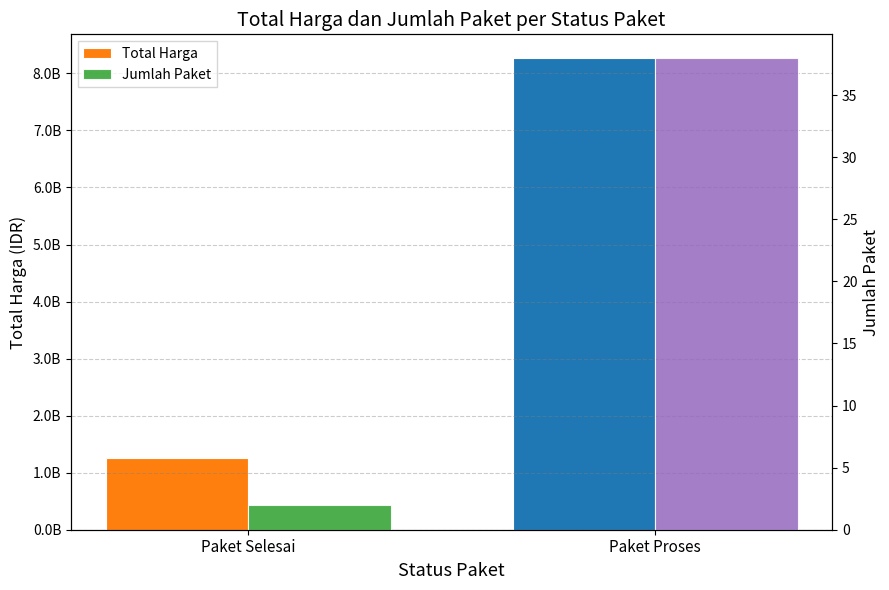

Rank the series by their maximum value, from highest to lowest.

Total Harga, Jumlah Paket